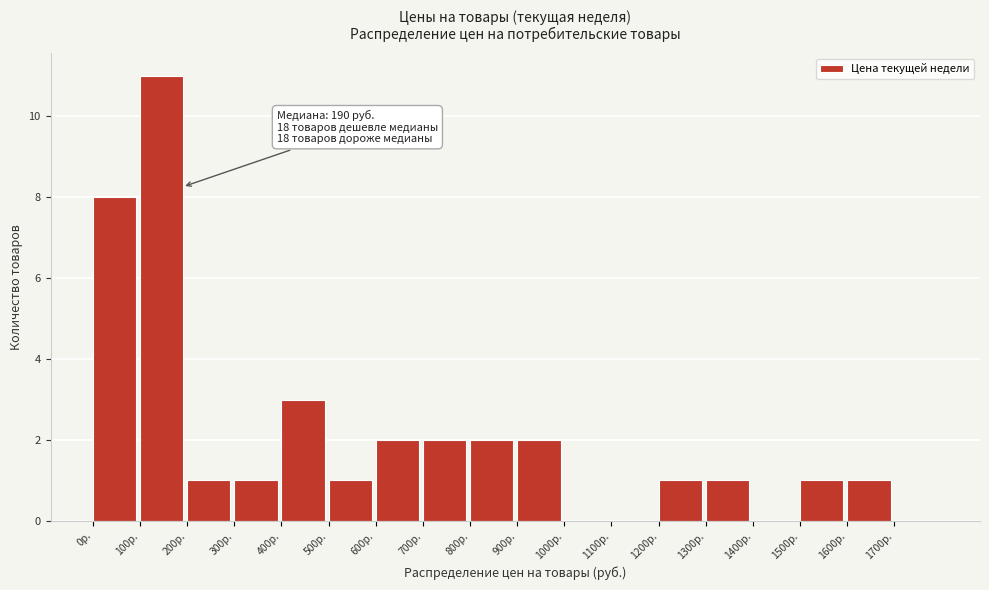

Which range on the x-axis has the tallest bar?

100 to 200